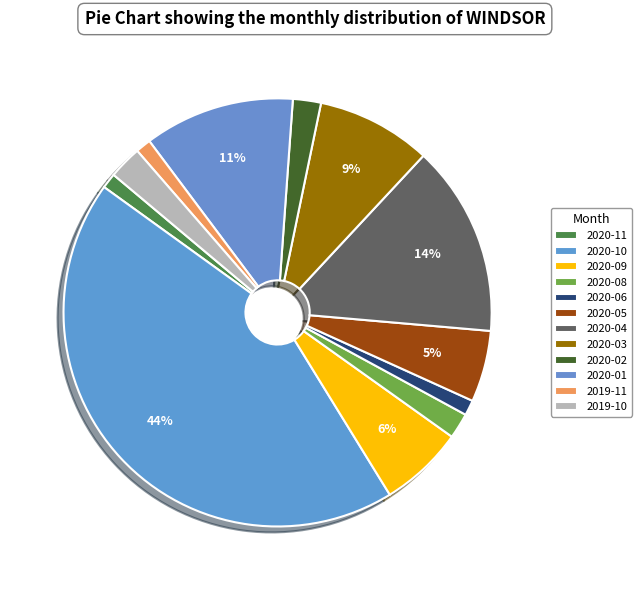

Count the number of slices in the pie.

12